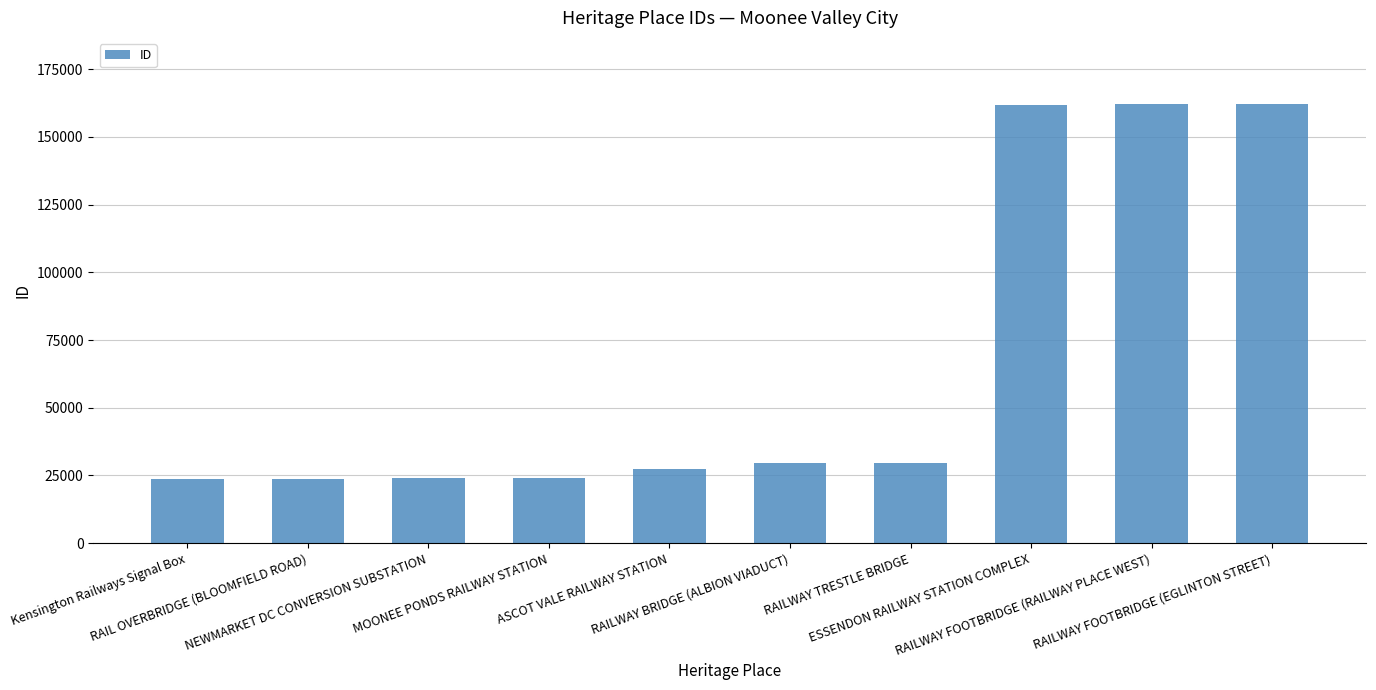

What is the smallest value displayed?

23823